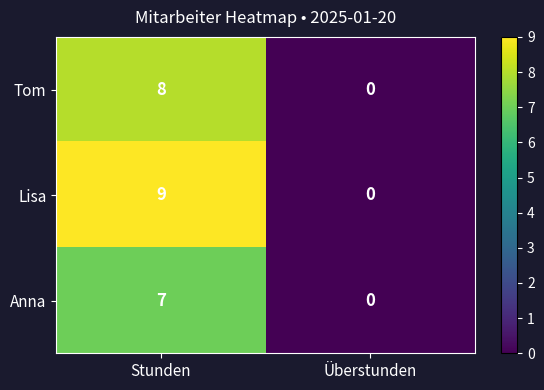

The Lisa series shows 0 at Überstunden. True or false?

True